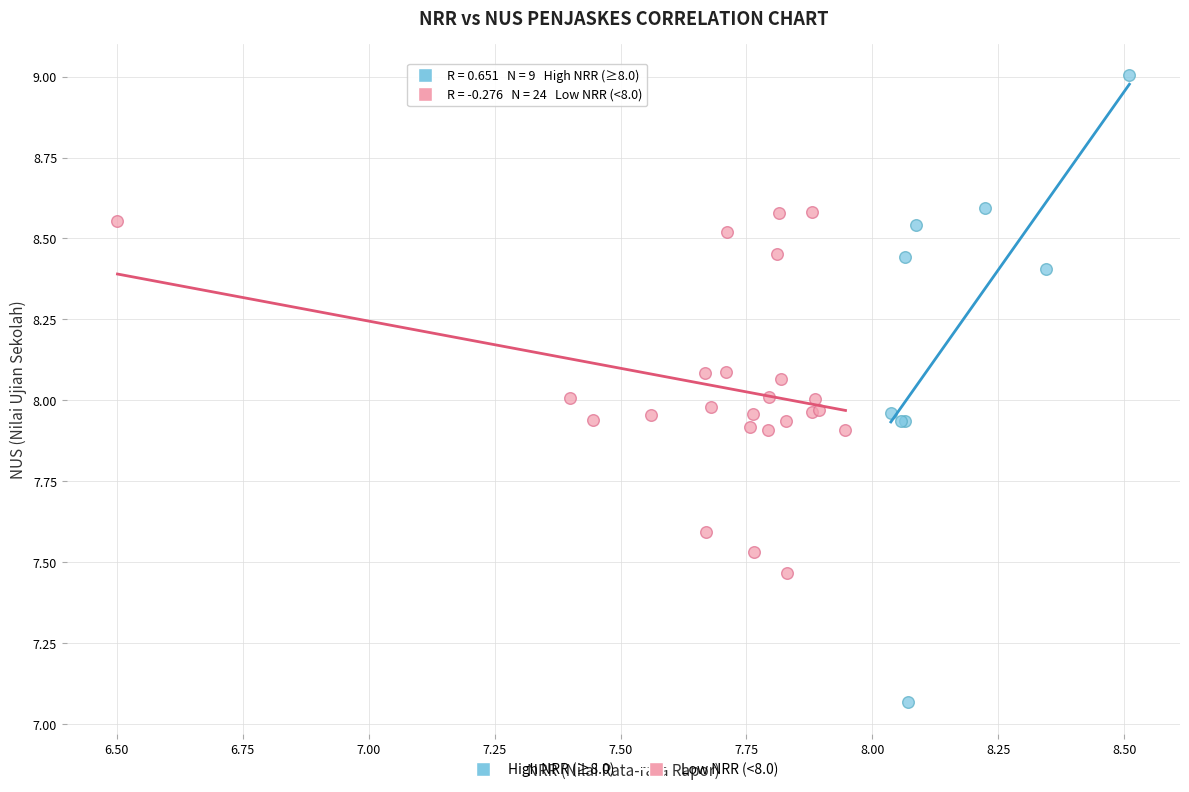

What are all the series names shown in the legend?

High NRR (≥8.0), Low NRR (<8.0)